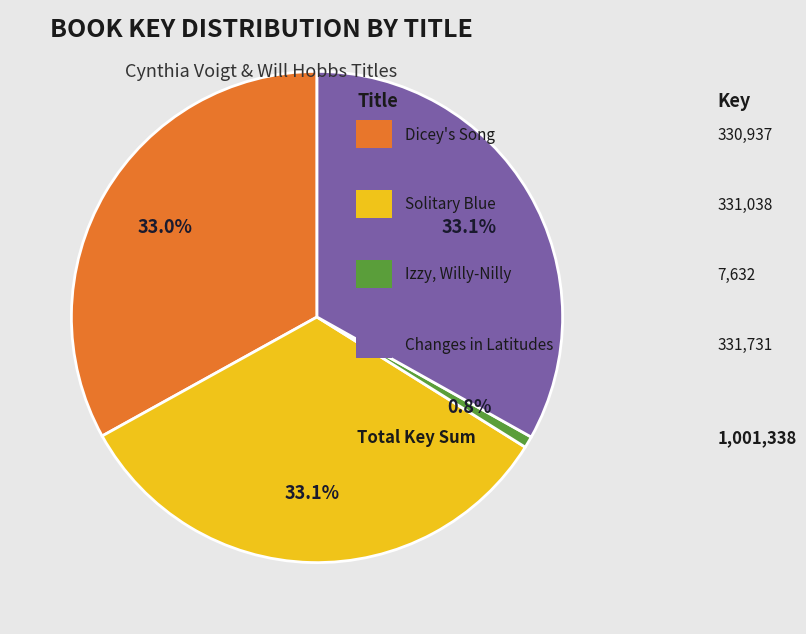

Does any single category account for the majority?

No